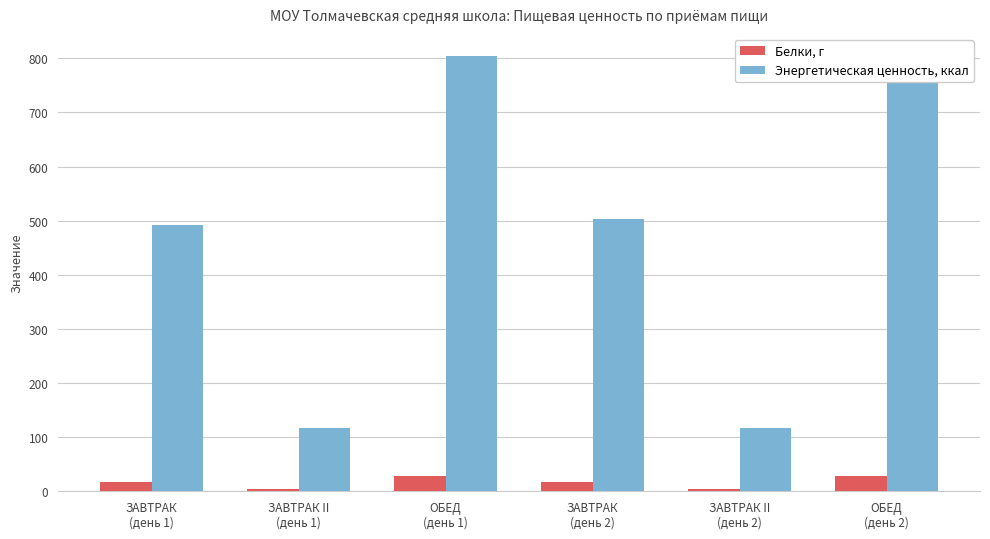

What is the value of the Энергетическая ценность, ккал bar at the 1st from the left?

492.2